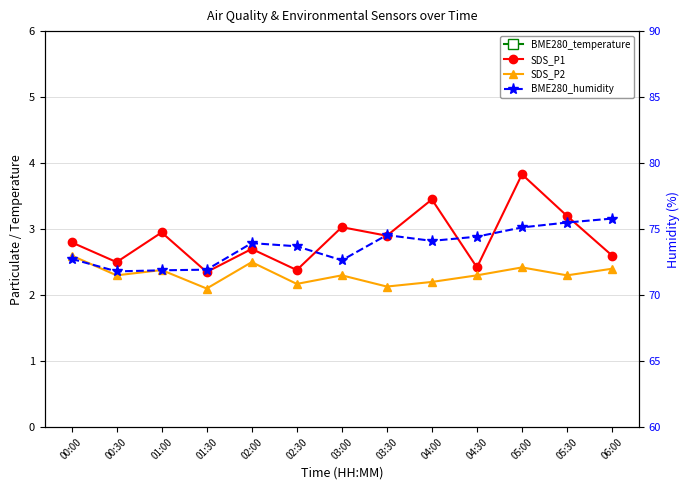

How many data points in BME280_temperature are less than 19?

6